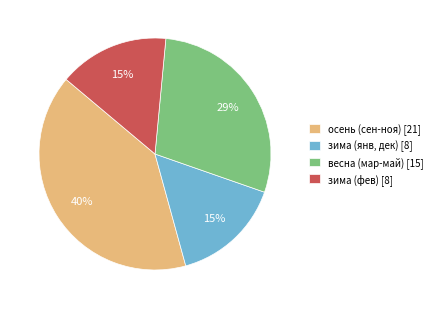

Which has a higher value, осень (сен-ноя) [21] or весна (мар-май) [15]?

осень (сен-ноя) [21]